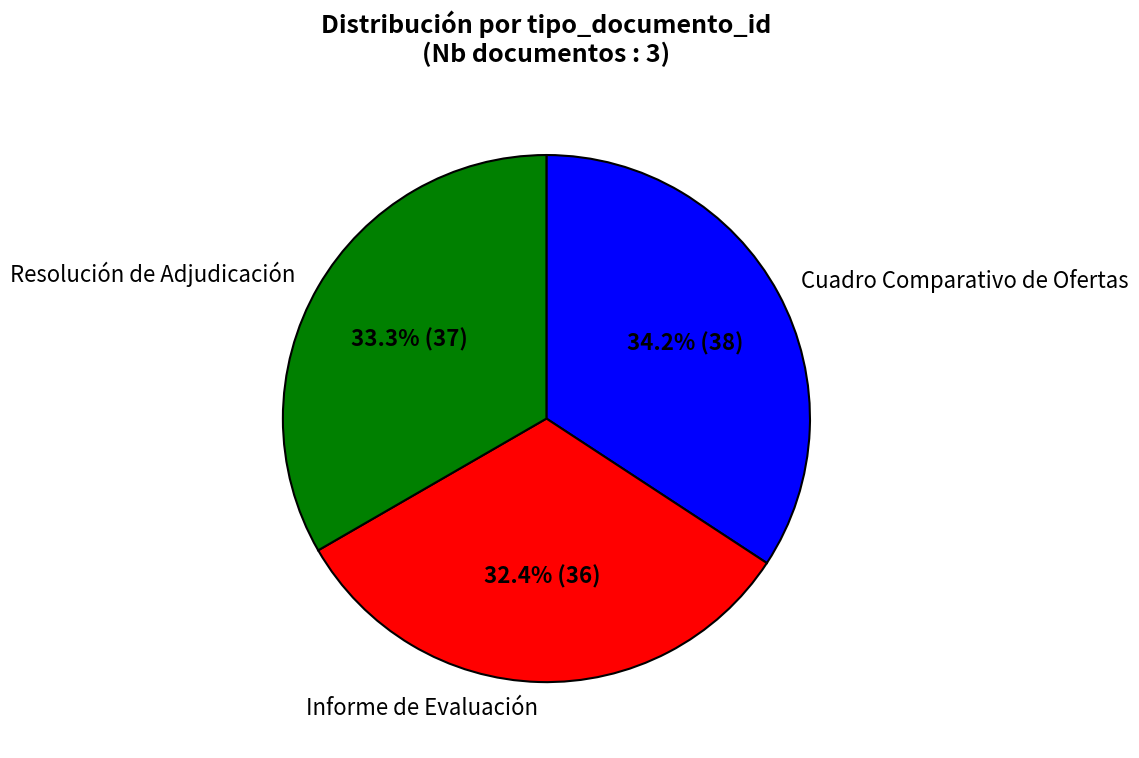

Which category has the biggest portion of the pie?

Cuadro Comparativo de Ofertas